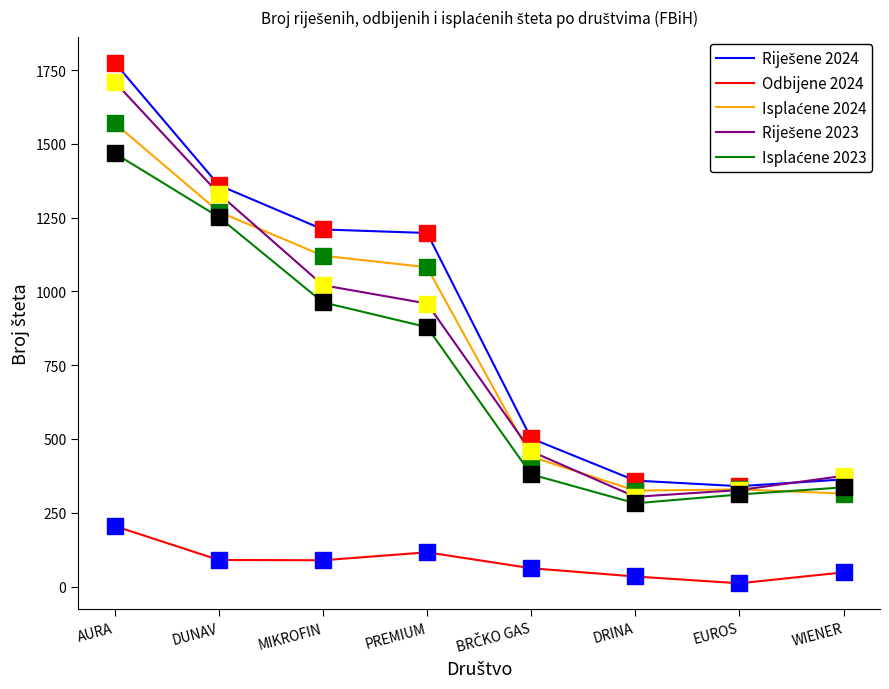

Which category has the highest value across all series?

AURA